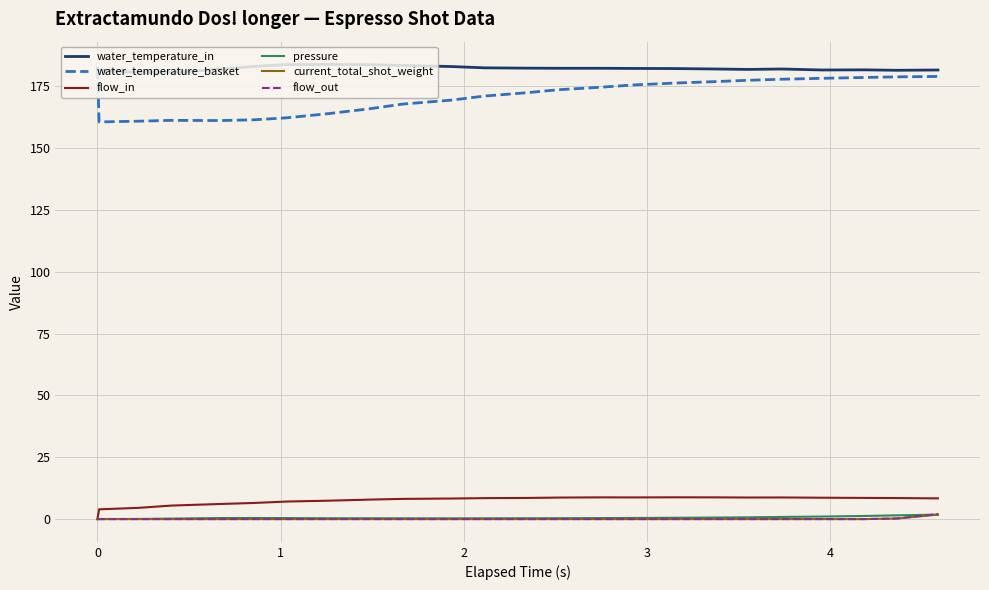

What is the difference between the maximum and minimum values in the water_temperature_in series?

3.3